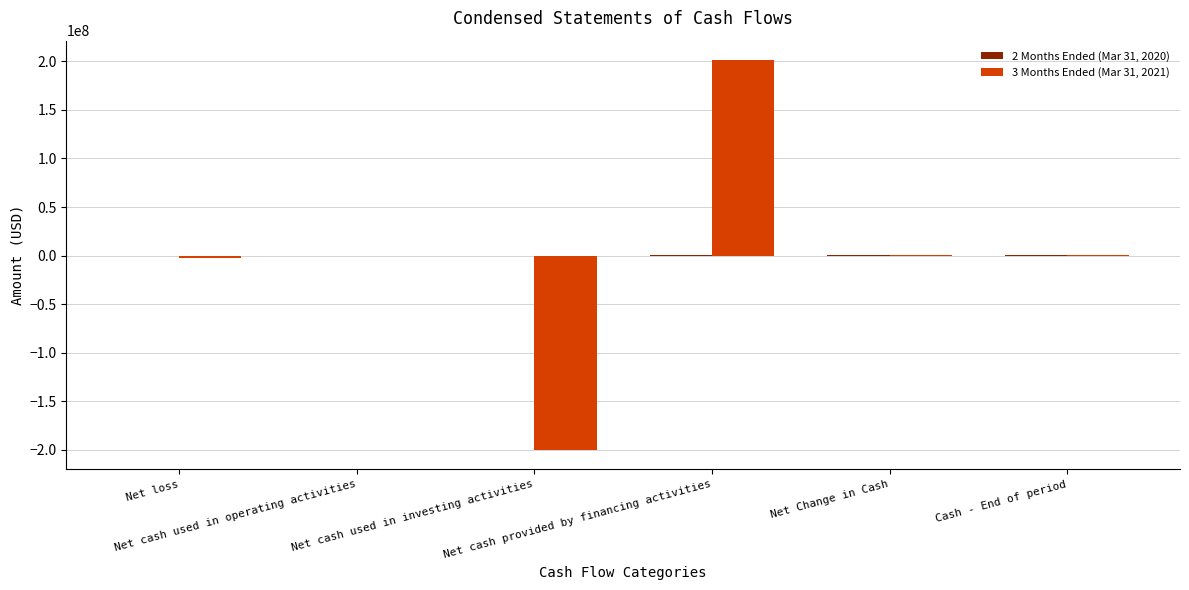

What is the greatest value displayed?

201175328